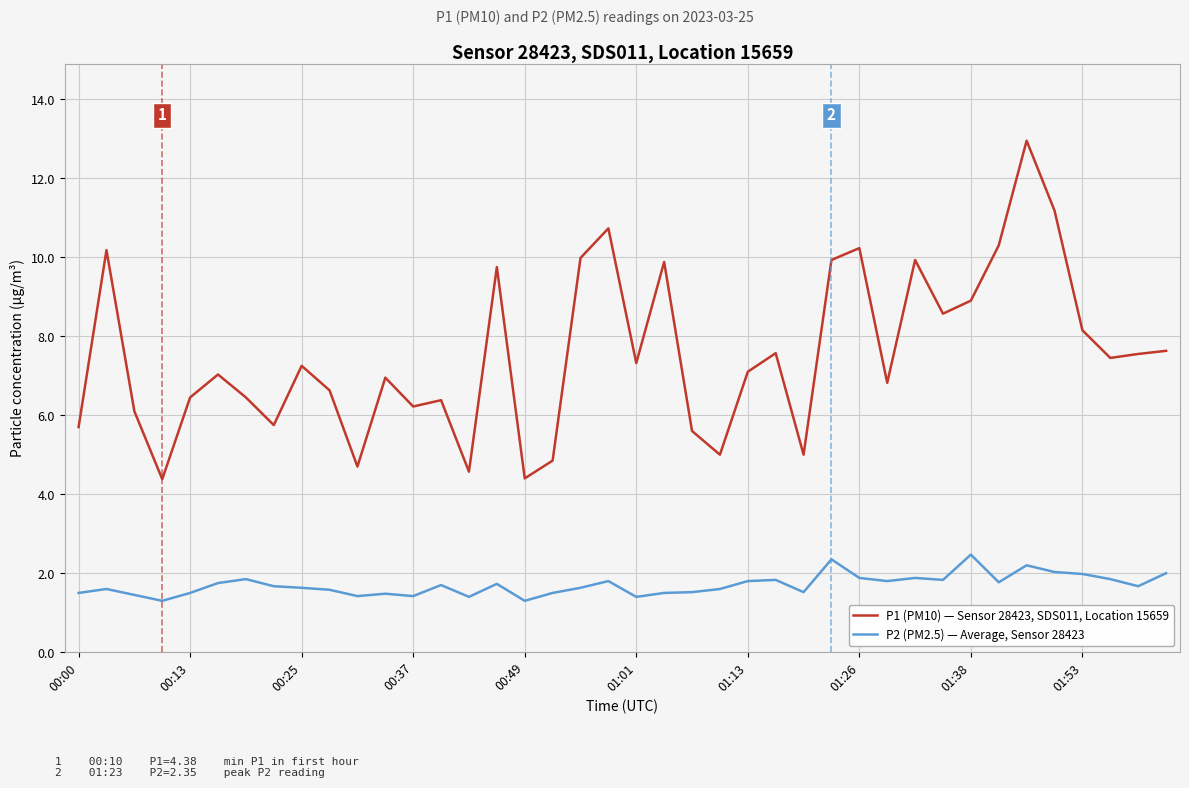

What is the smallest value displayed?

1.3